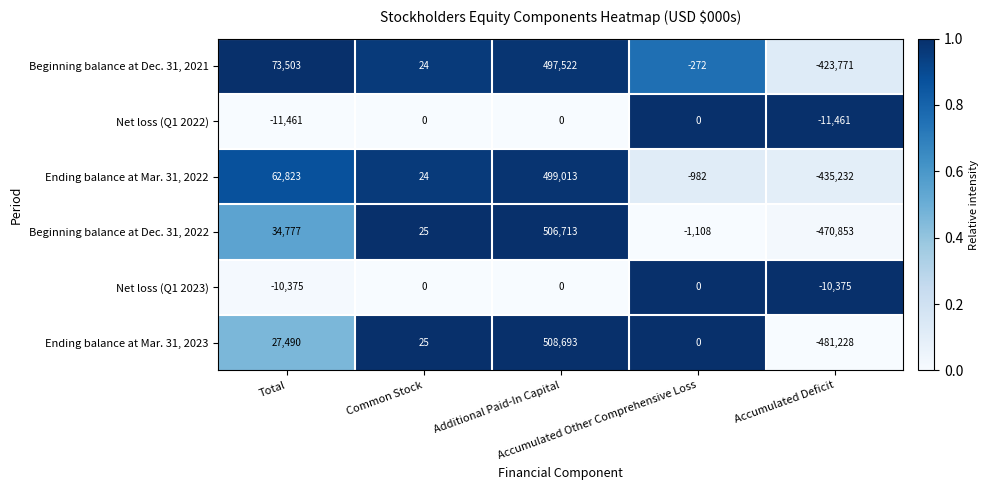

What is the minimum value shown in the chart?

-481228